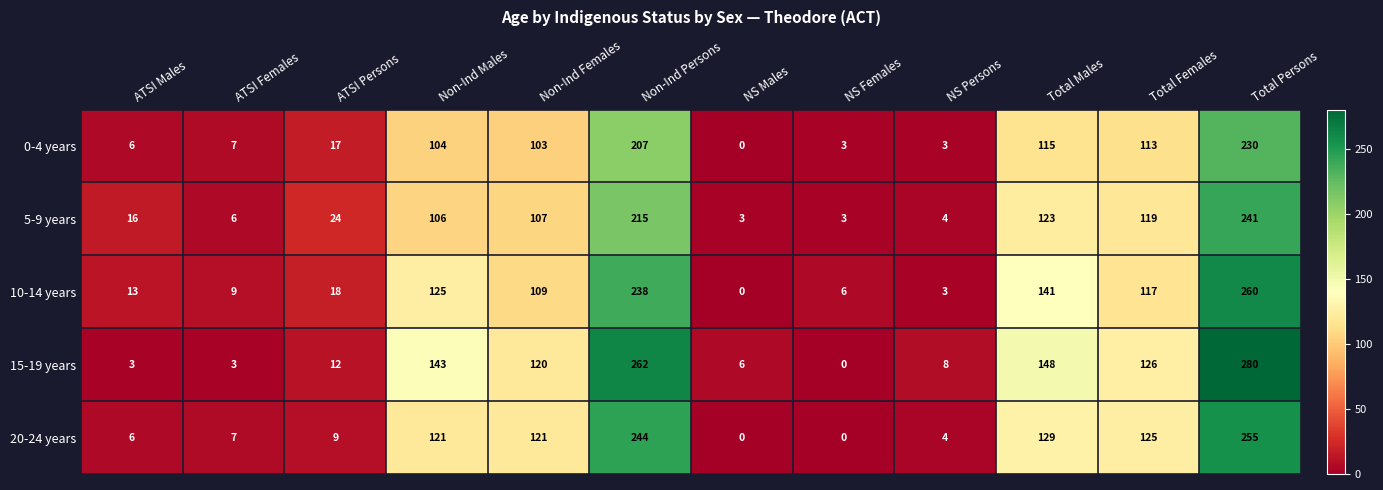

How many data points does each series have?

12